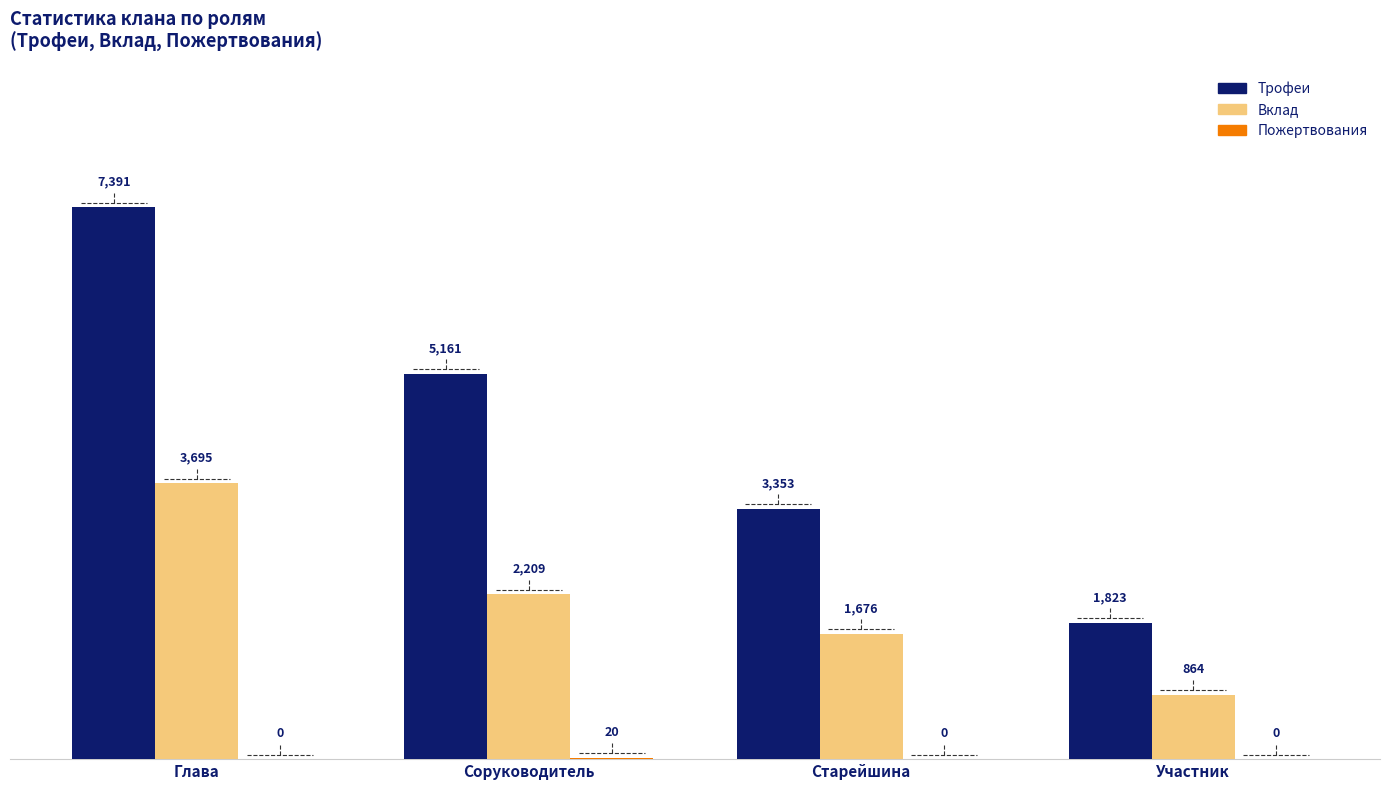

Which series changed the most between Соруководитель and Старейшина?

Трофеи